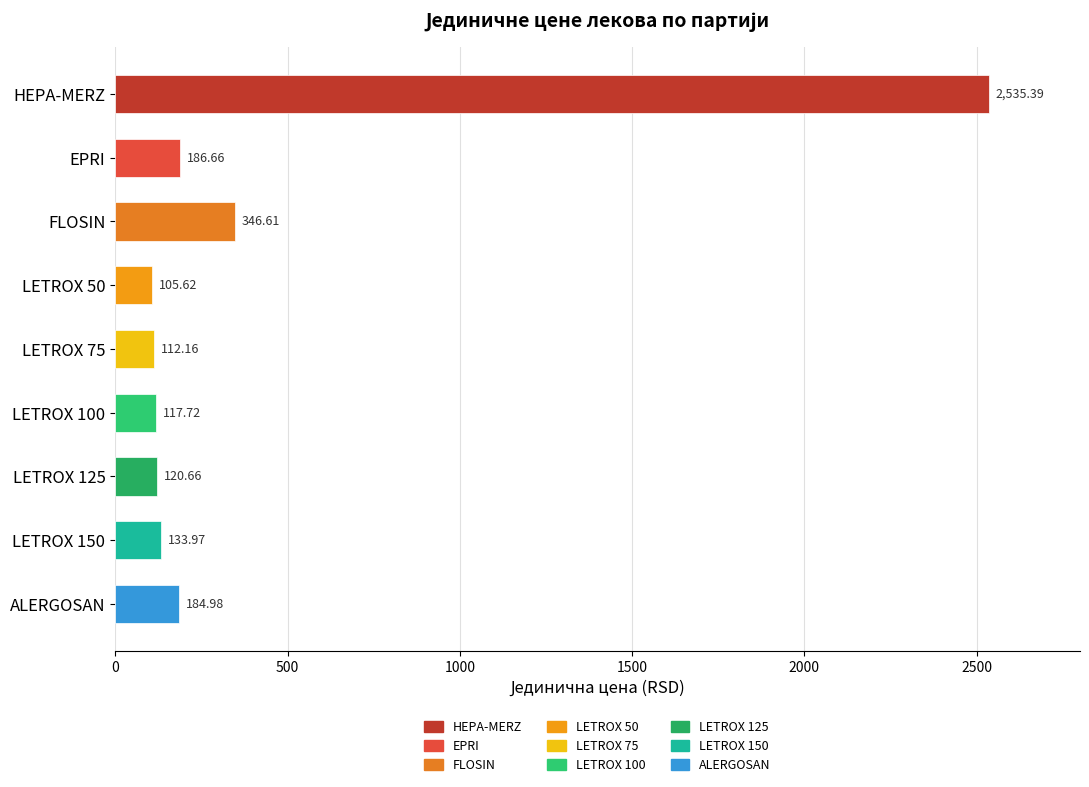

Count the number of data series in this chart.

1